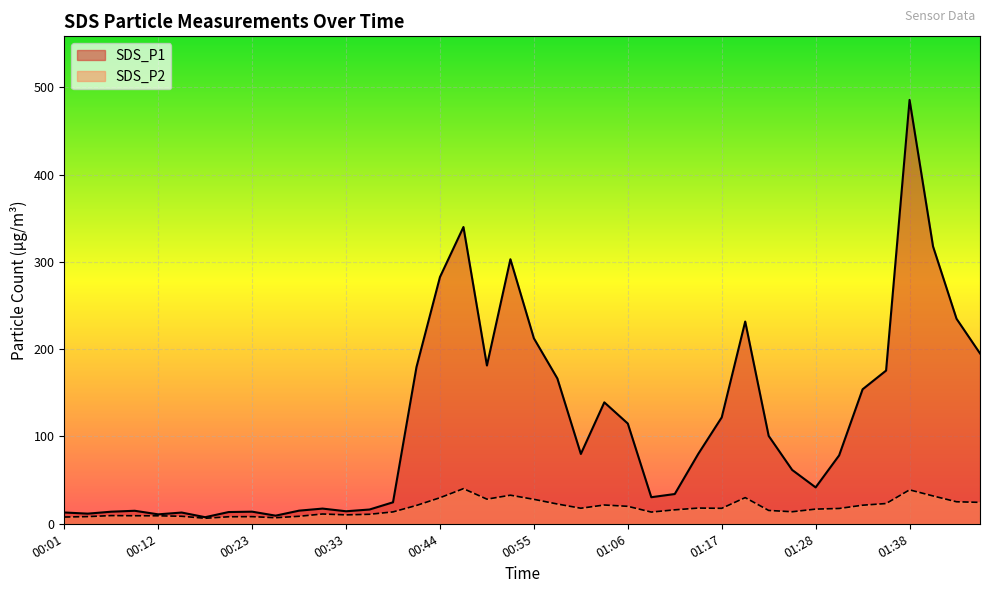

In SDS_P1, how many points are lower than both neighbors (excluding endpoints)?

9